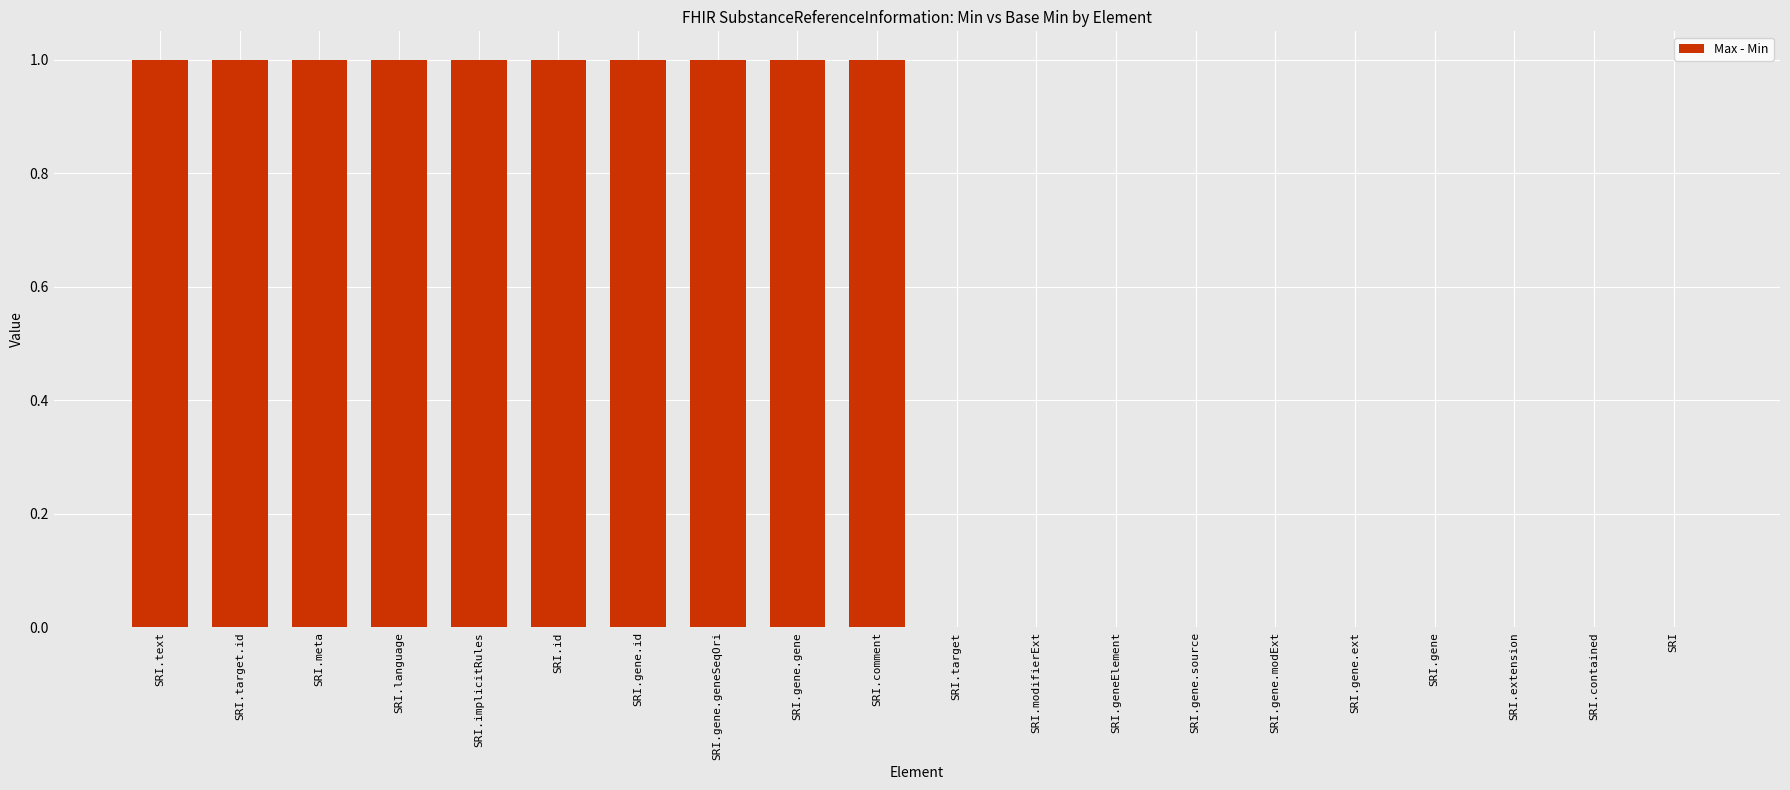

Between SRI.text and SRI.geneElement, which is larger?

SRI.text